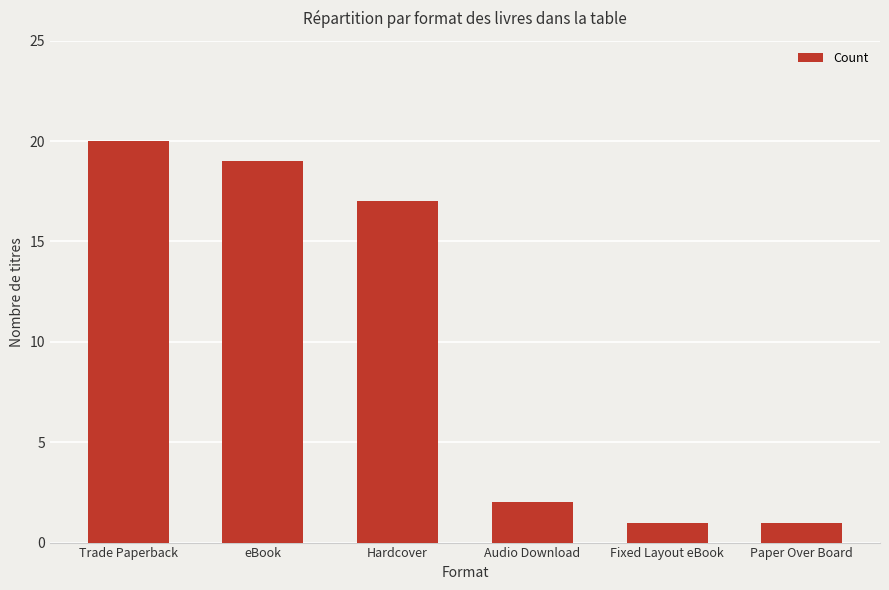

How many distinct data groups are displayed?

1